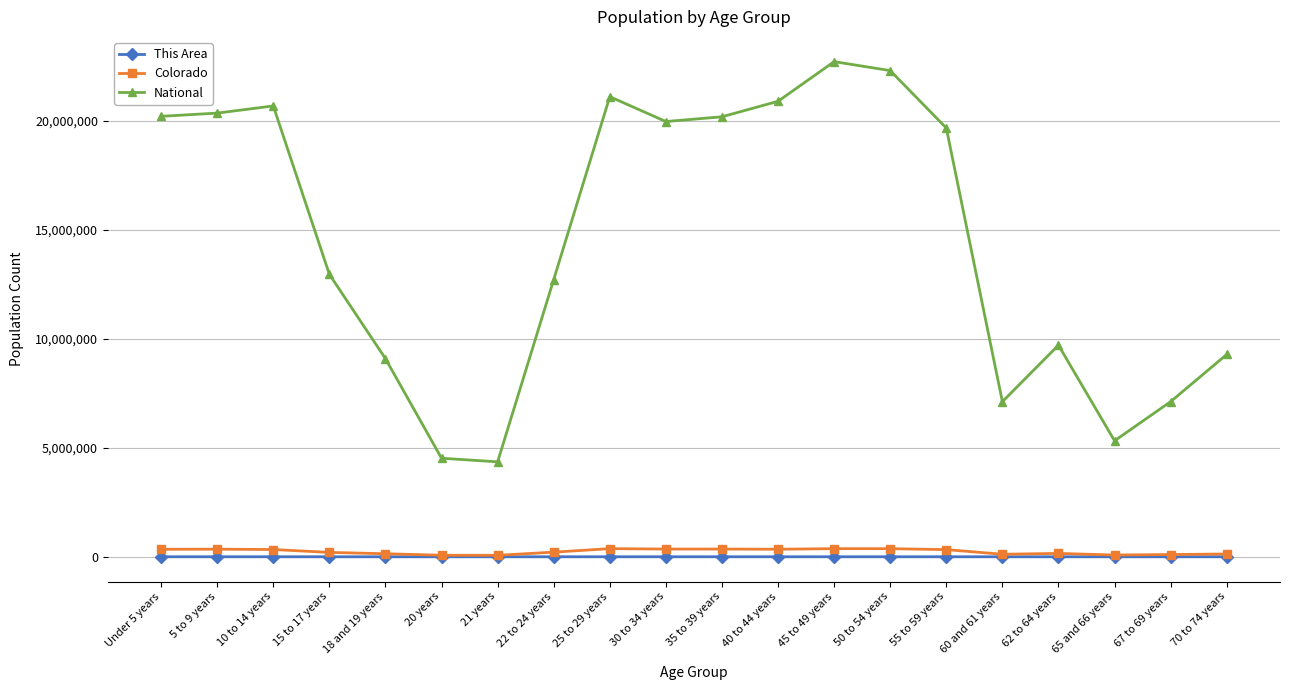

Where does the Colorado series first go above 328364?

Under 5 years